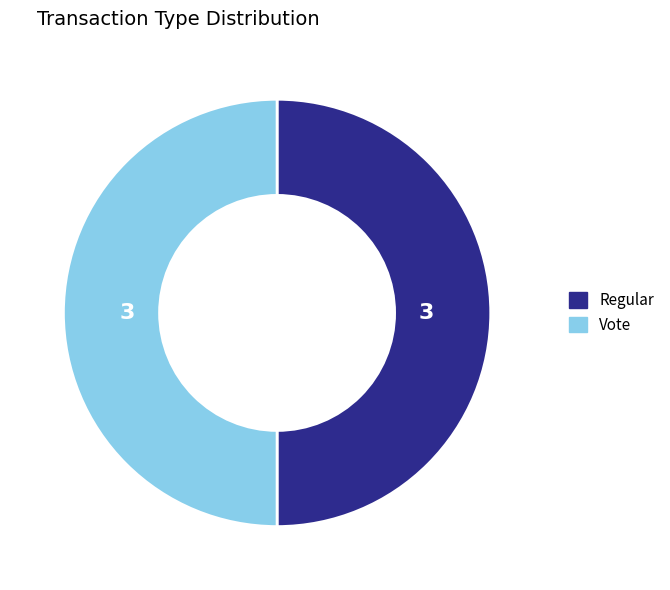

True or false: Regular accounts for 64% of the total.

False